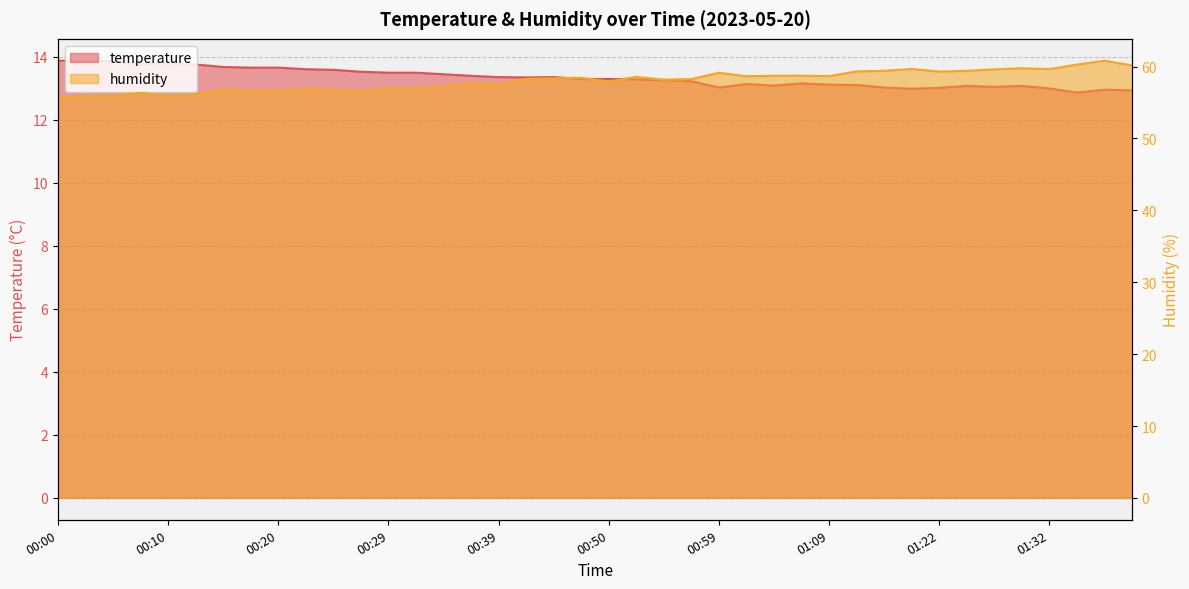

Does the chart display data point markers on the line(s)?

No